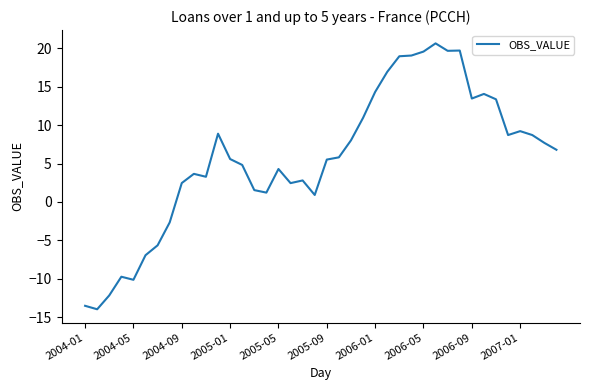

What is the smallest value displayed?

-13.9